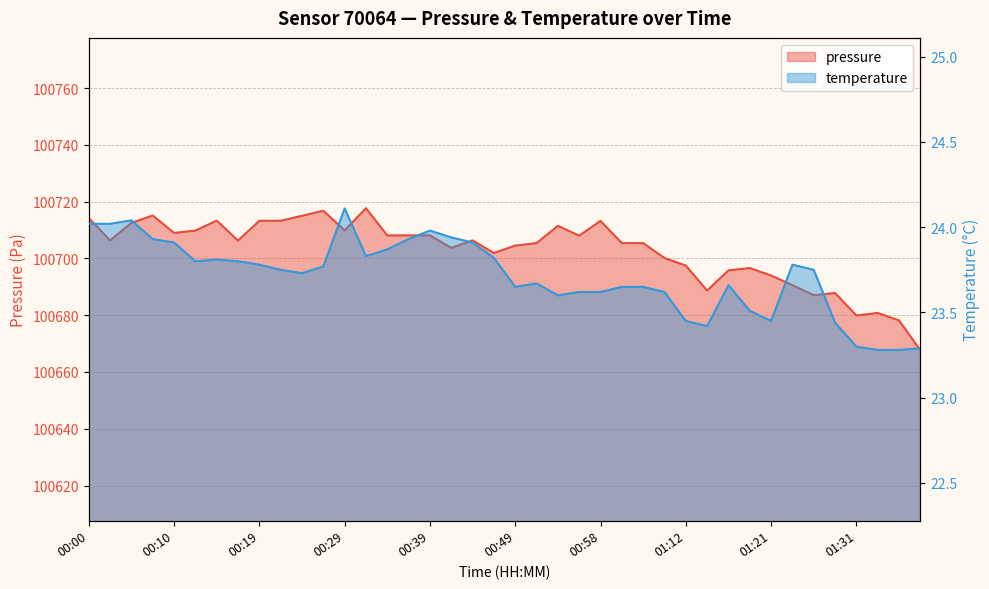

What is the total value across all series at 00:44?

100730.2